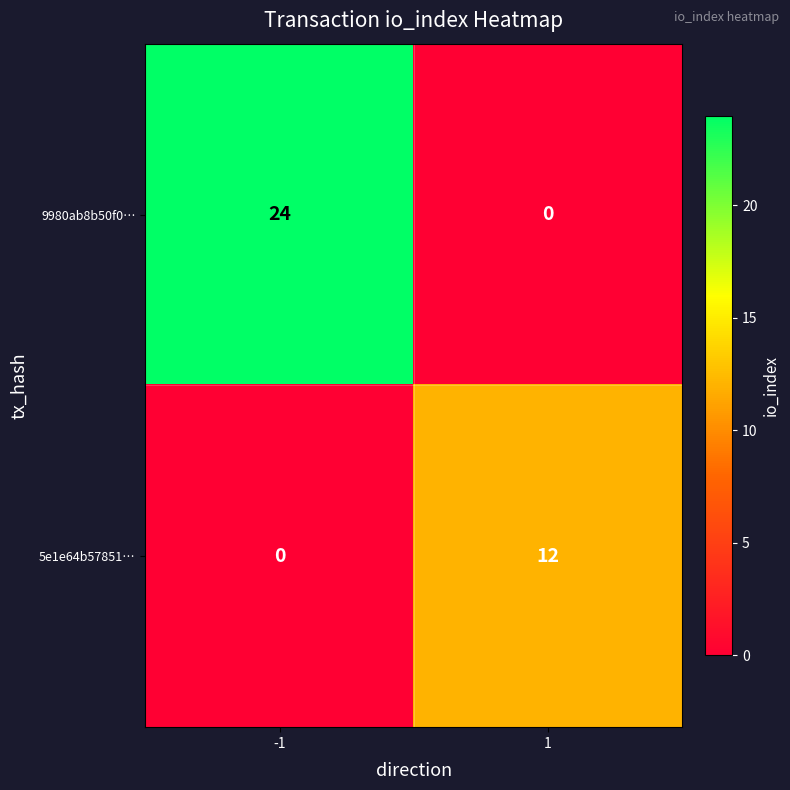

Which series has the largest total across all categories?

9980ab8b50f0…